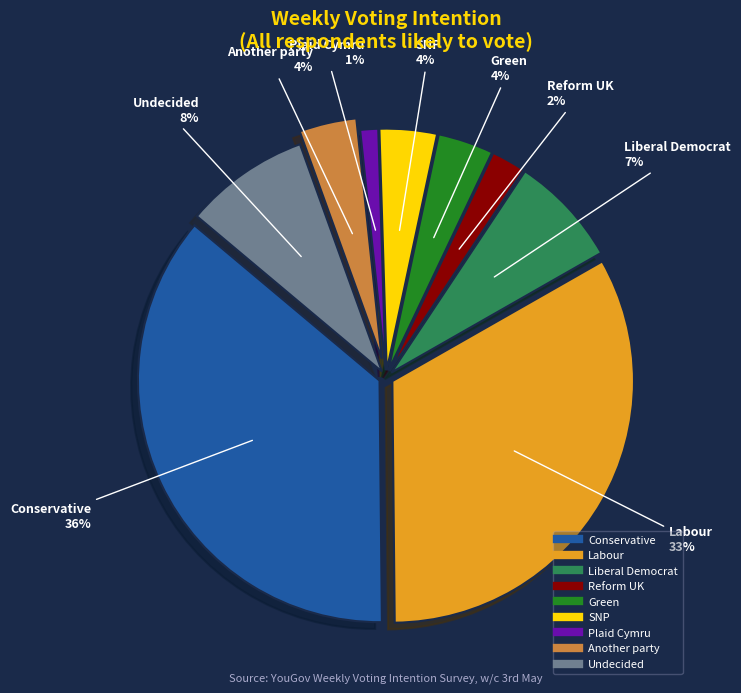

To the nearest percent, what percentage of the pie is Reform UK?

2%